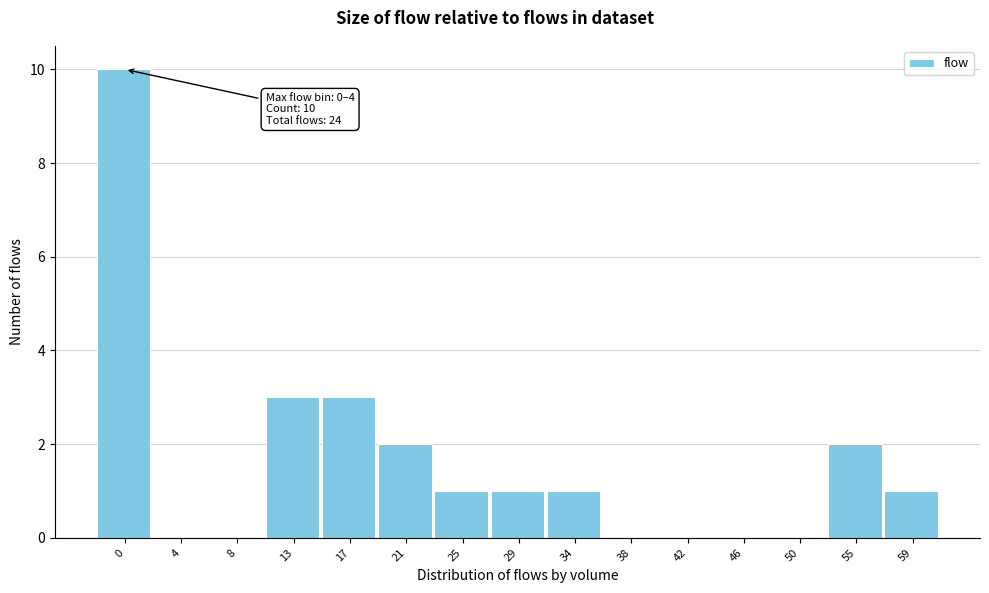

Reading left to right, list all the values displayed in this chart.

0=10	4=0	8=0	13=3	17=3	21=2	25=1	29=1	34=1	38=0	42=0	46=0	50=0	55=2	59=1